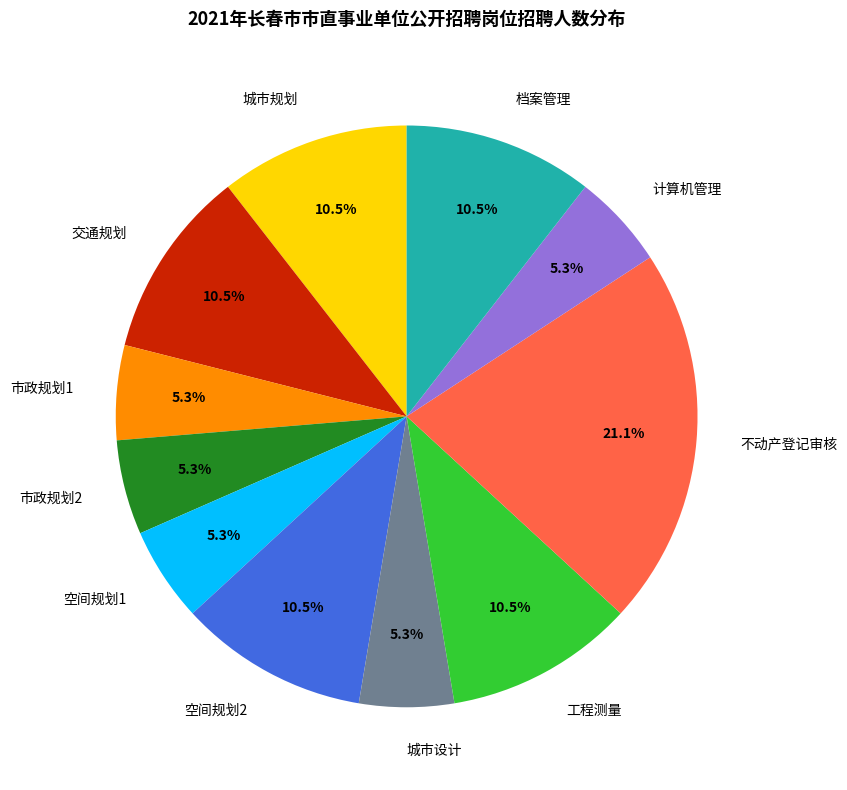

Is it true that 交通规划 is 20% of the pie?

False